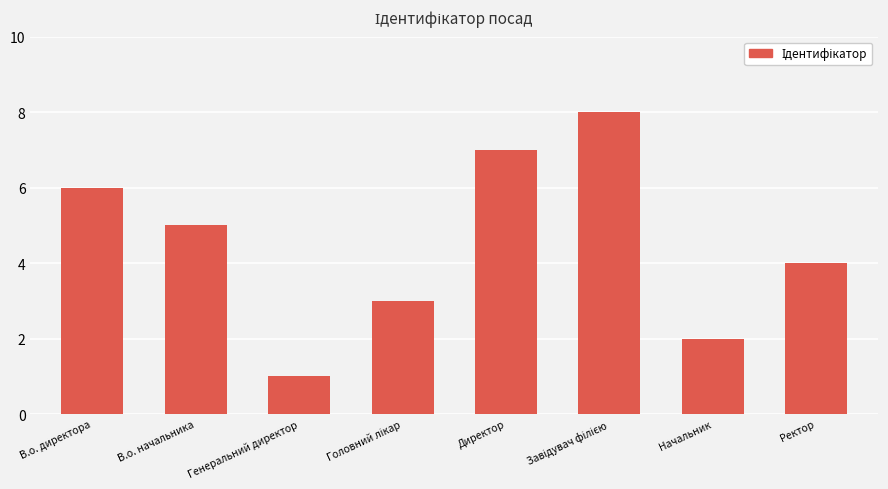

What is the value of the 8th bar from the left?

4